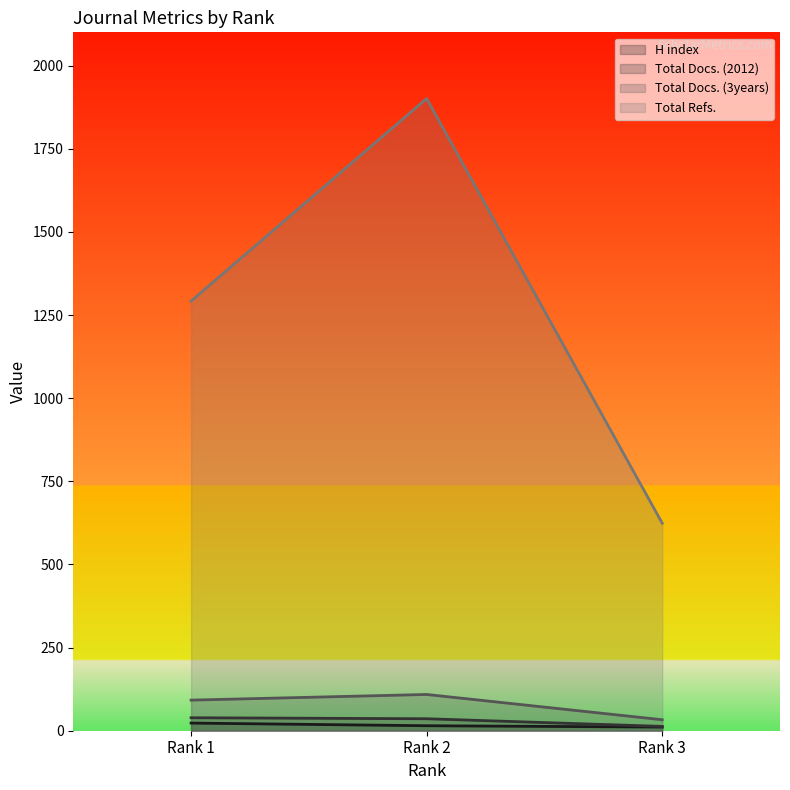

What are all the series names shown in the legend?

H index, Total Docs. (2012), Total Docs. (3years), Total Refs.